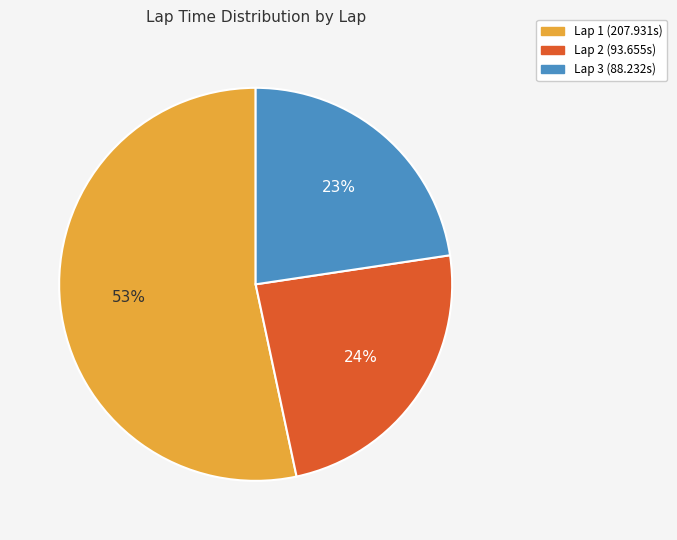

To the nearest percent, what percentage of the pie is Lap 2?

24%